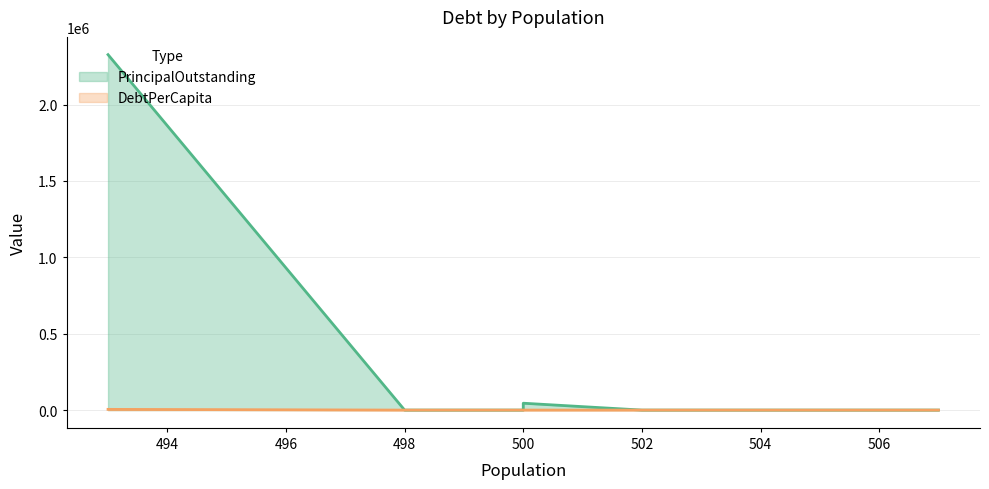

True or false: PrincipalOutstanding and DebtPerCapita intersect in this chart.

False